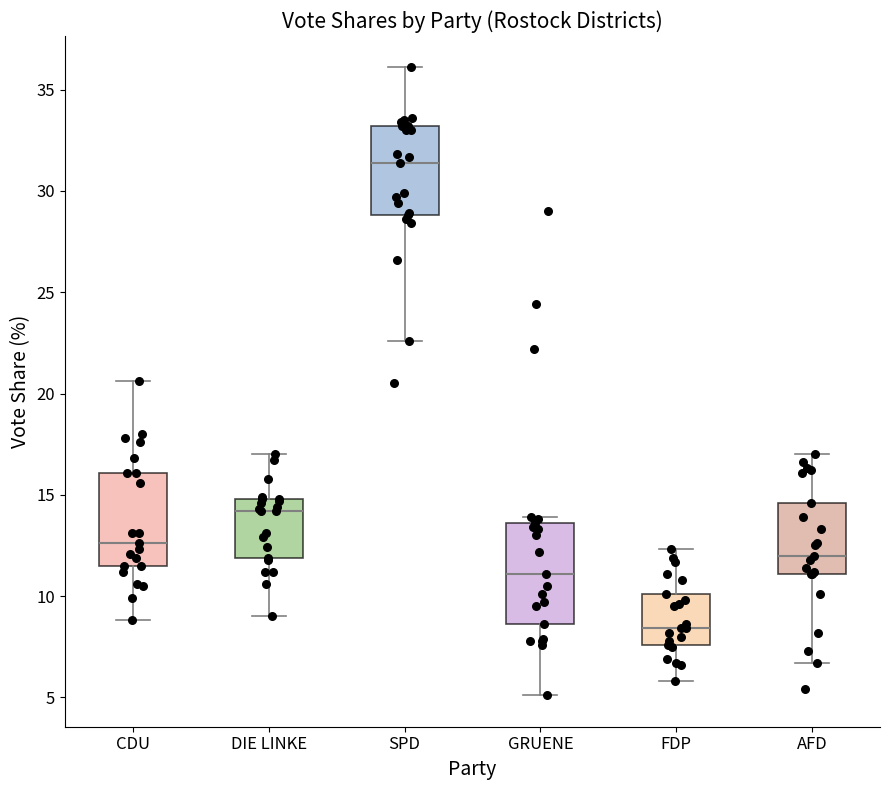

Which box's median line is the highest?

SPD